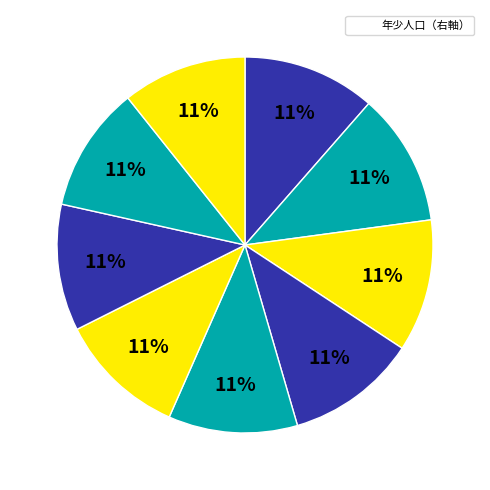

How many segments does this pie chart have?

9